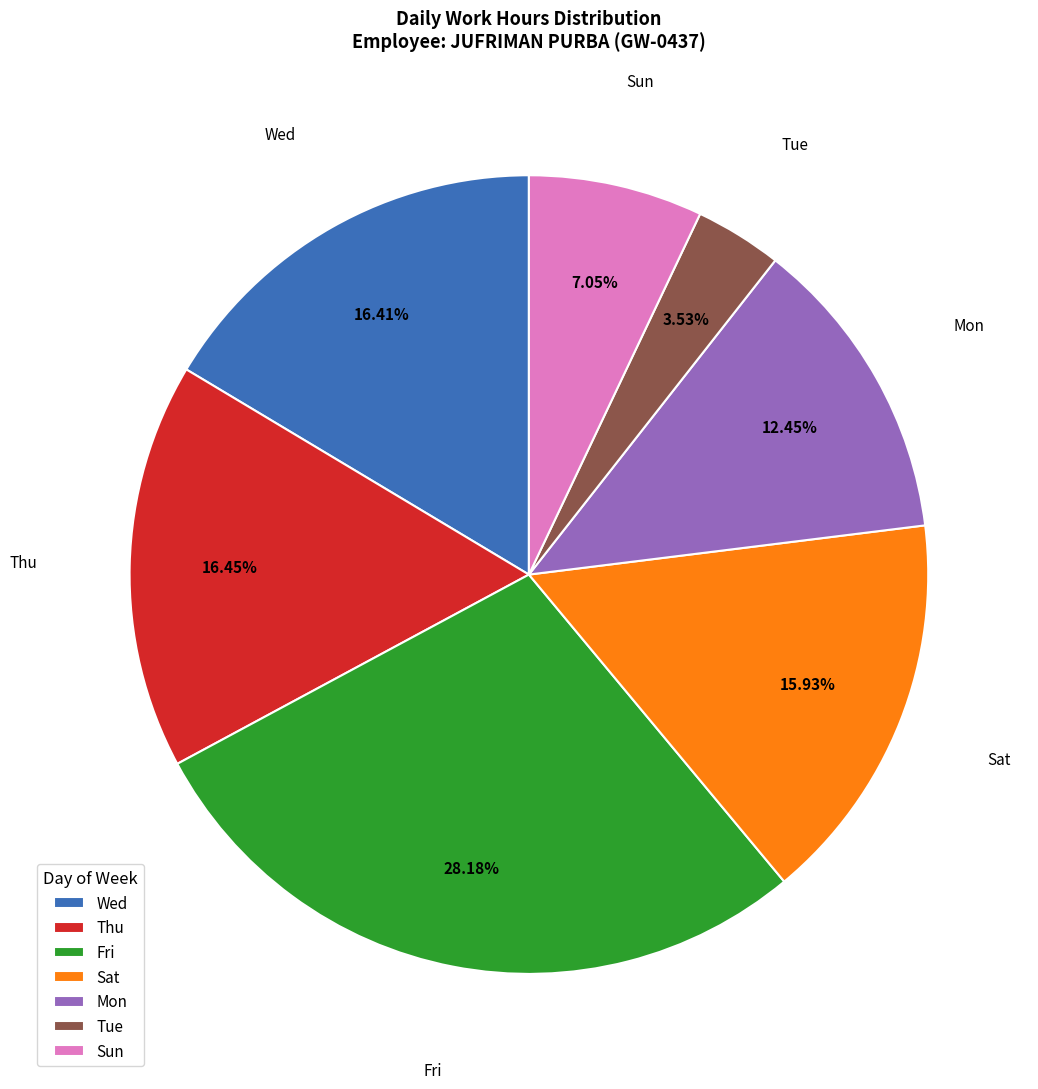

Is the sum of Fri and Sat greater than half?

No